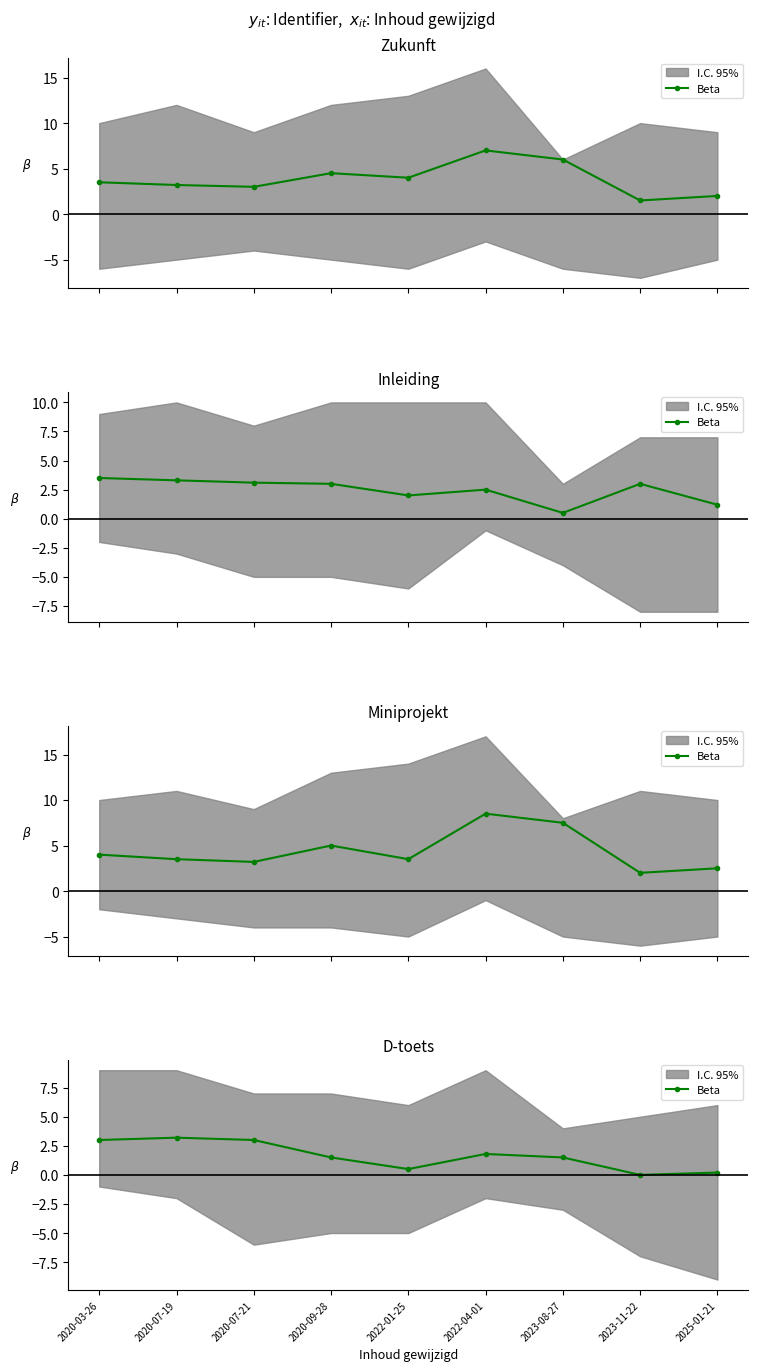

Is it true that the value at 2022-04-01 is 0.5?

False